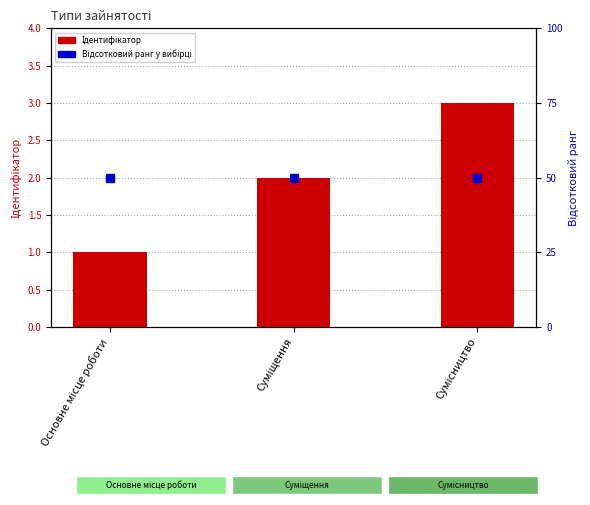

What are all the series names shown in the legend?

Ідентифікатор, Відсотковий ранг у вибірці